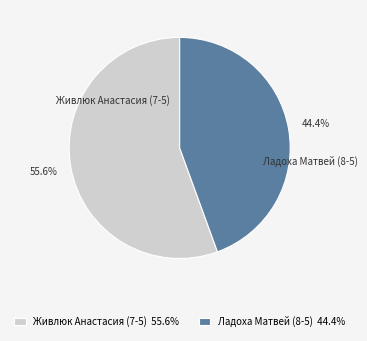

Is there any slice that represents more than half of the pie?

Yes